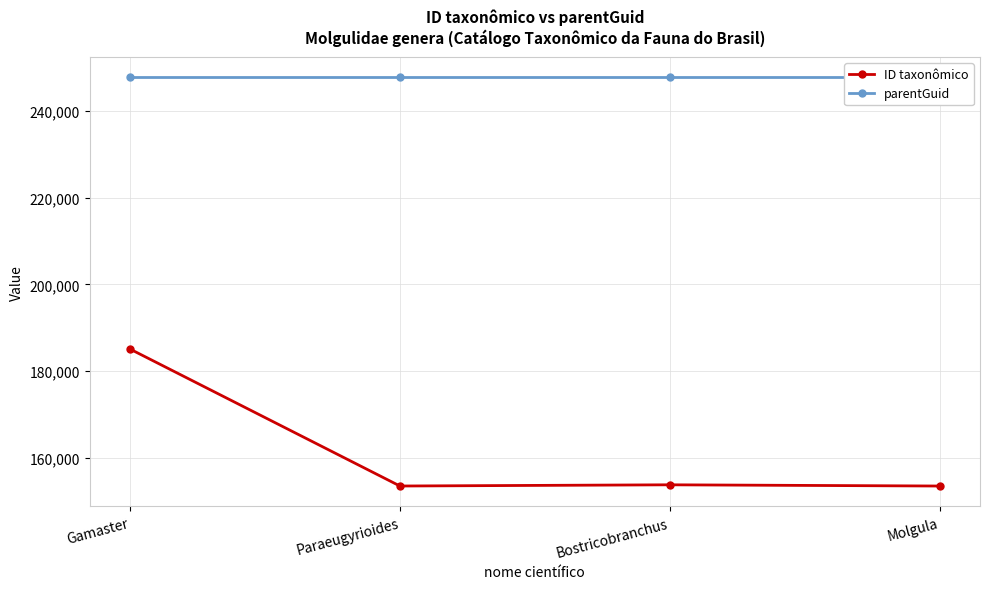

Reading left to right, list all the values displayed in this chart.

ID taxonômico: 185091	153530	153808	153527
parentGuid: 247768	247768	247768	247768